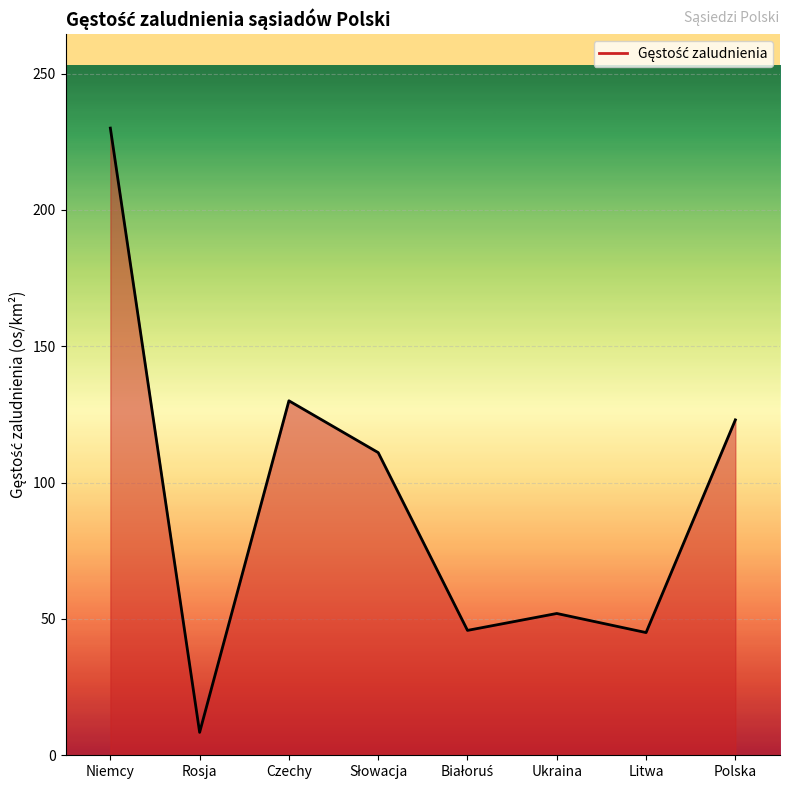

At which category does the chart reach its peak across all series?

Niemcy